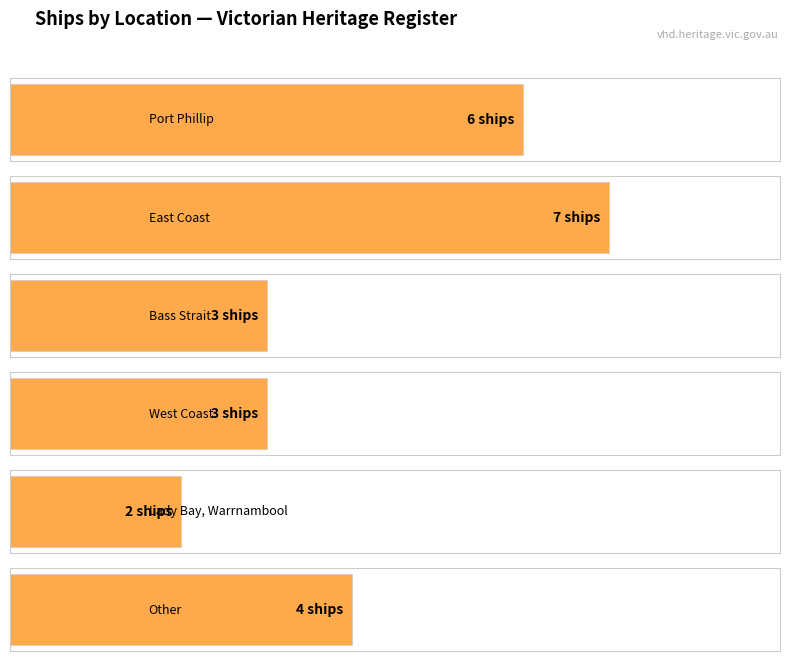

What is the average value?

4